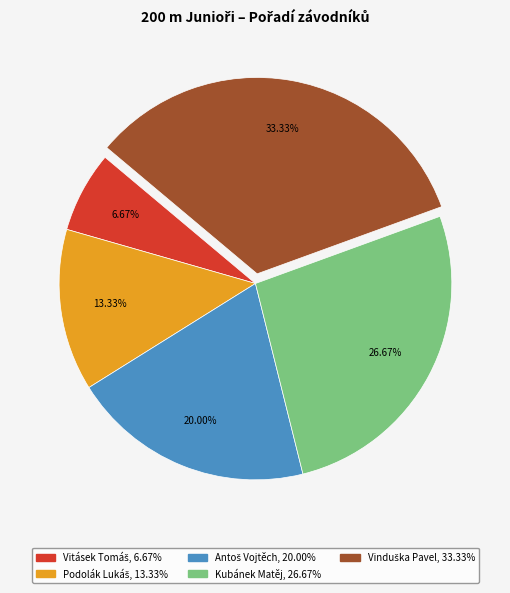

Does Kubánek Matěj account for over 50% of the chart?

No